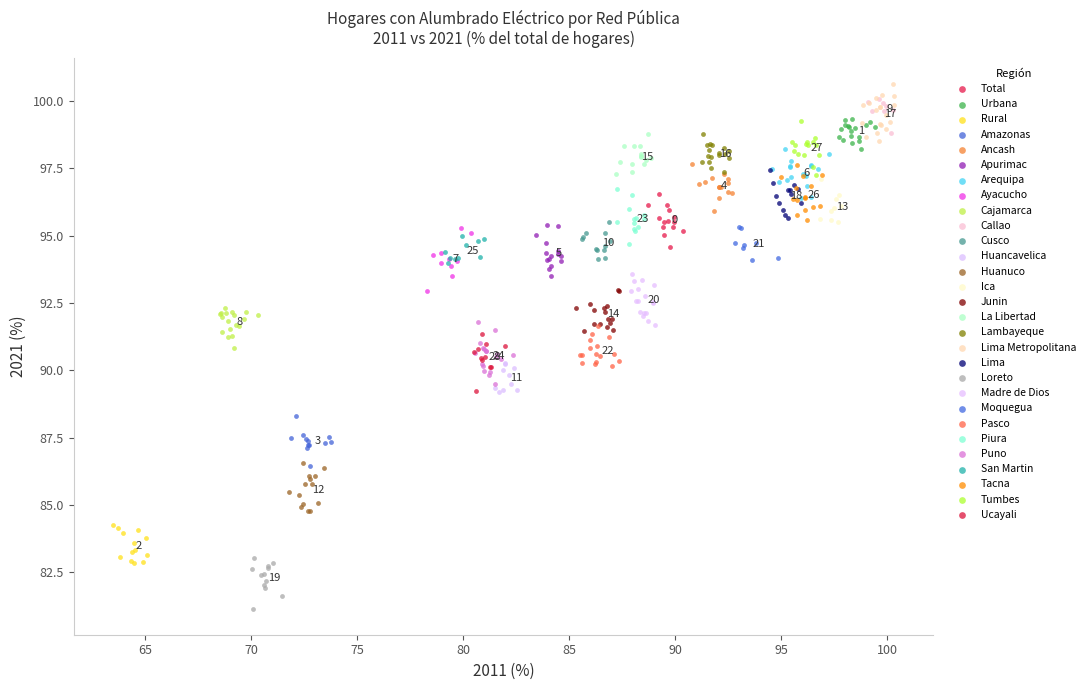

Which series reaches the minimum Y coordinate?

Loreto